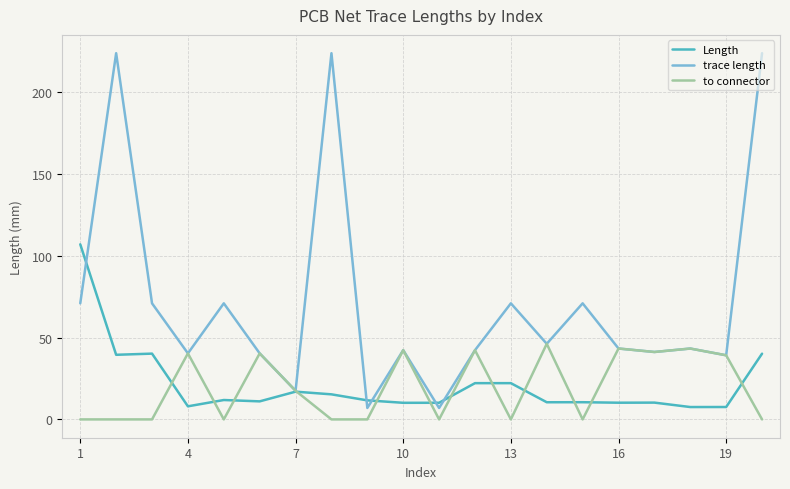

What are all the series names shown in the legend?

Length, trace length, to connector